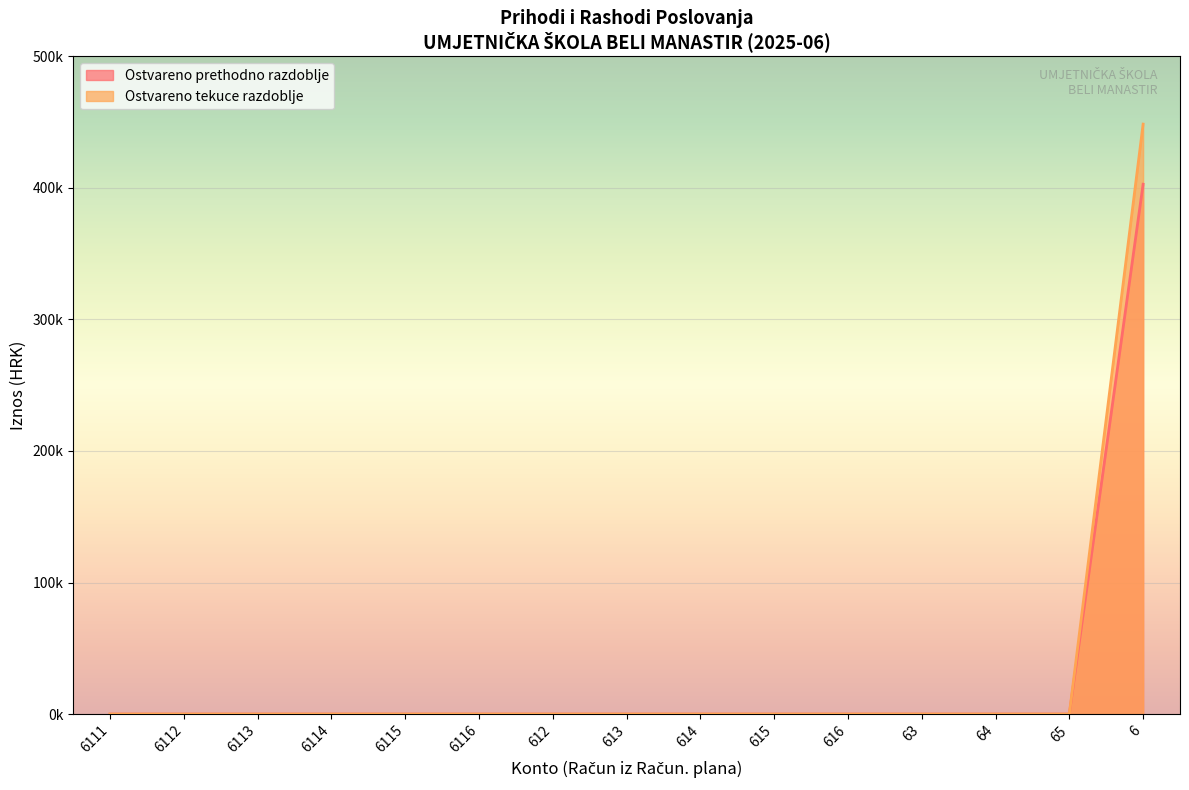

True or false: Rashodi has a value of -261995.4 at 6113.

False